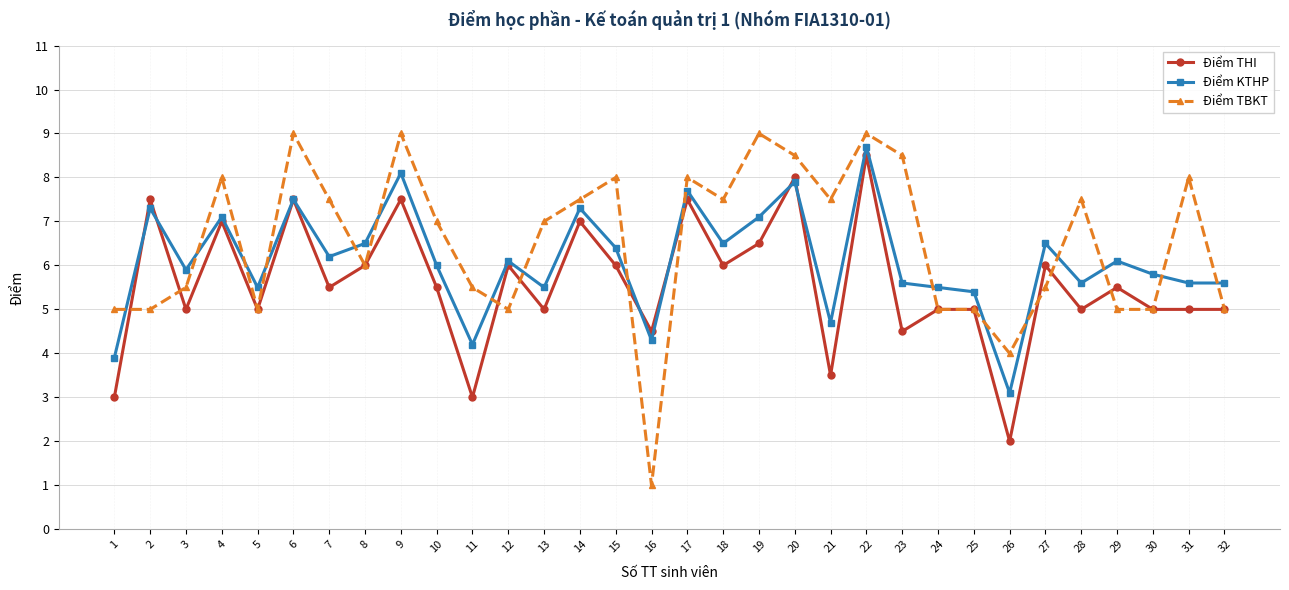

Where do Điểm THI and Điểm KTHP first cross each other?

1 and 2